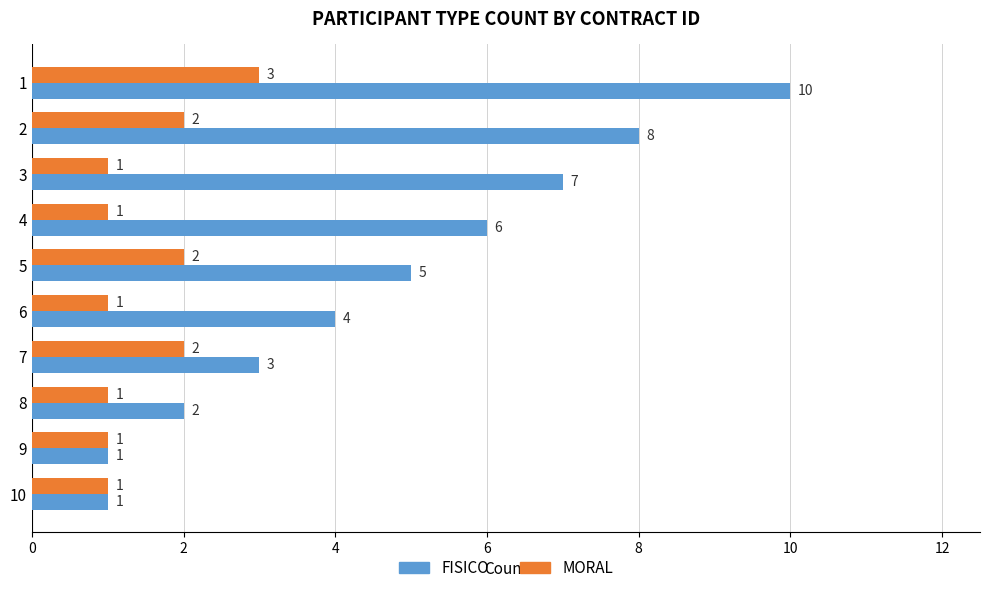

Count the MORAL values in the range 1 to 2.

9